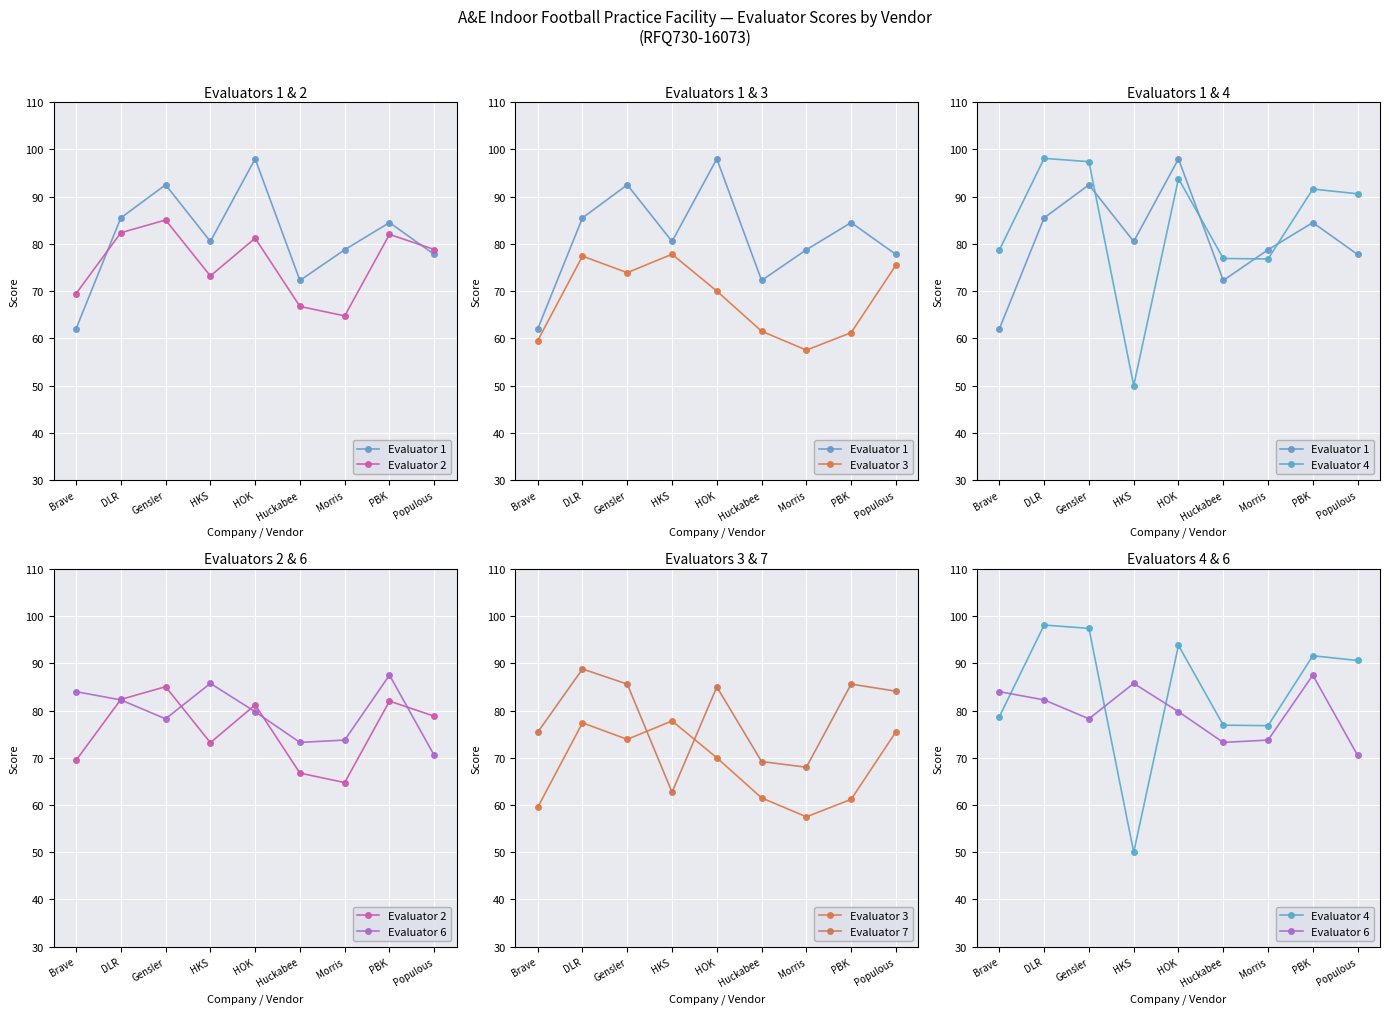

At which label is Evaluator 2 closest to 74?

HKS